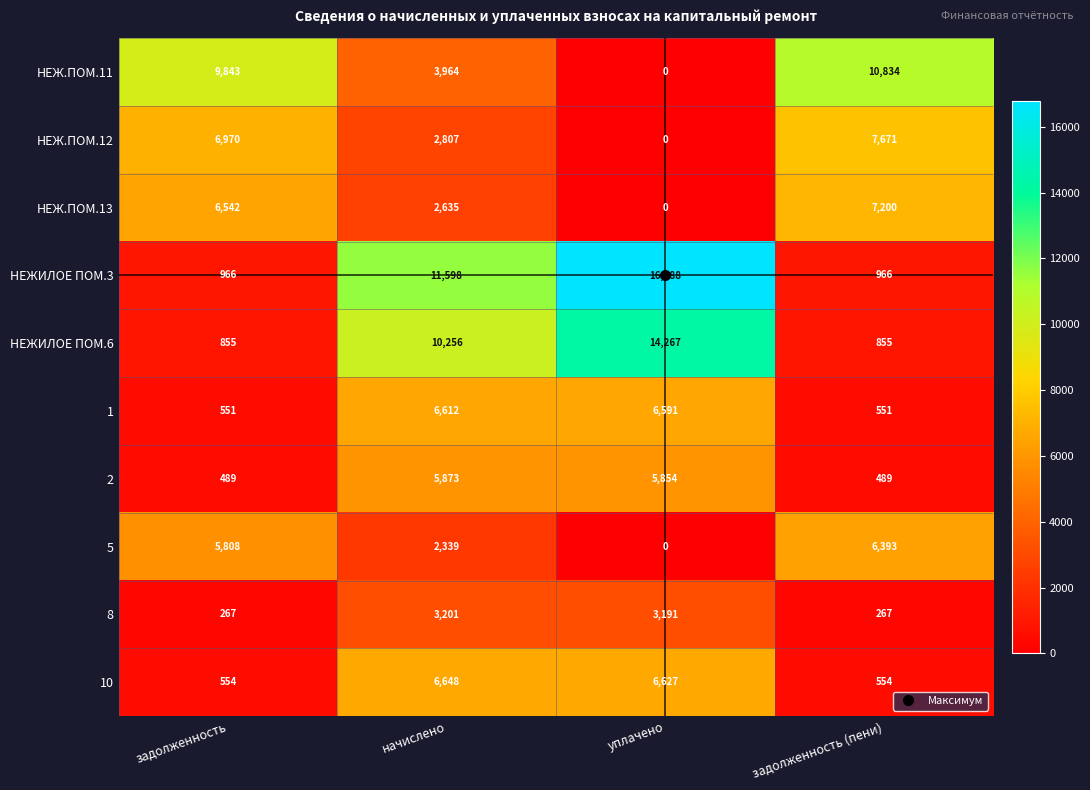

Rank the series by their maximum value, from lowest to highest.

8, 2, 5, 1, 10, НЕЖ.ПОМ.13, НЕЖ.ПОМ.12, НЕЖ.ПОМ.11, НЕЖИЛОЕ ПОМ.6, НЕЖИЛОЕ ПОМ.3